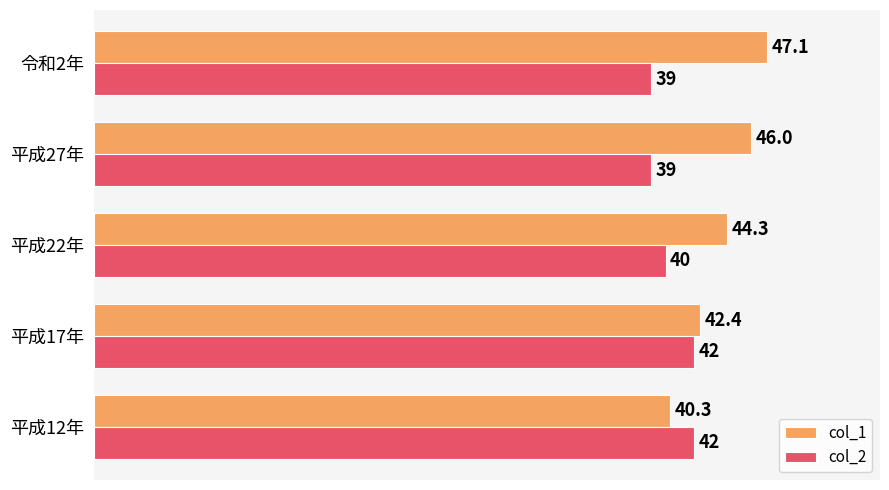

At 令和2年, list the series in order from largest to smallest.

col_1, col_2